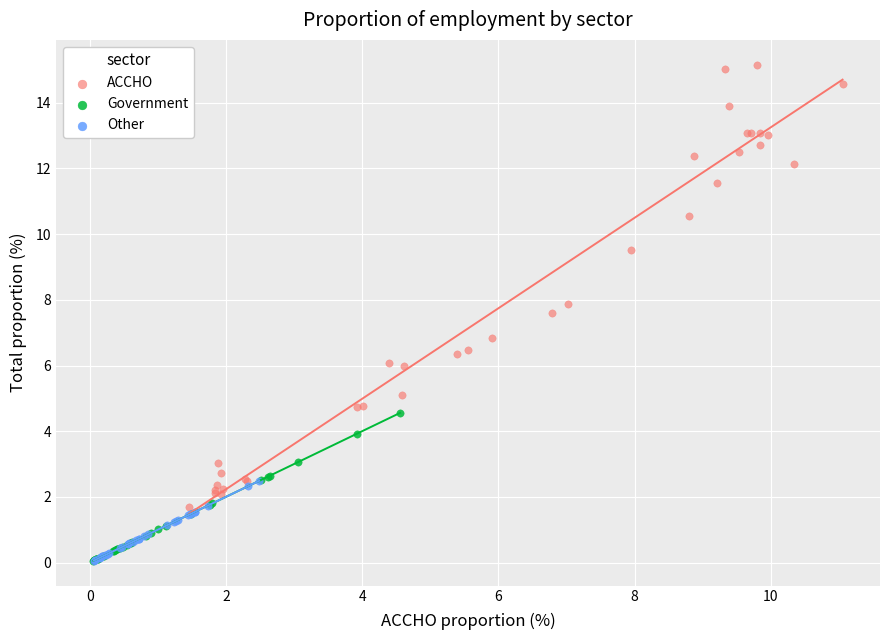

Which series has the widest spread of Y values?

ACCHO